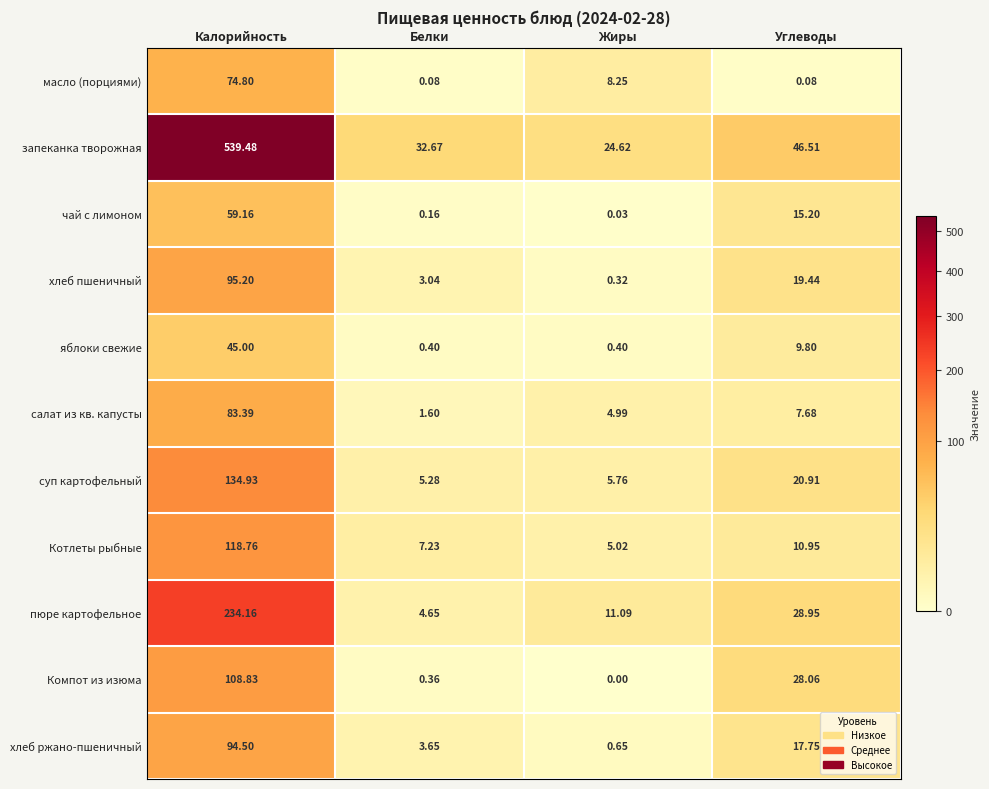

List the labels in order of суп картофельный value, largest first.

Калорийность, Углеводы, Жиры, Белки